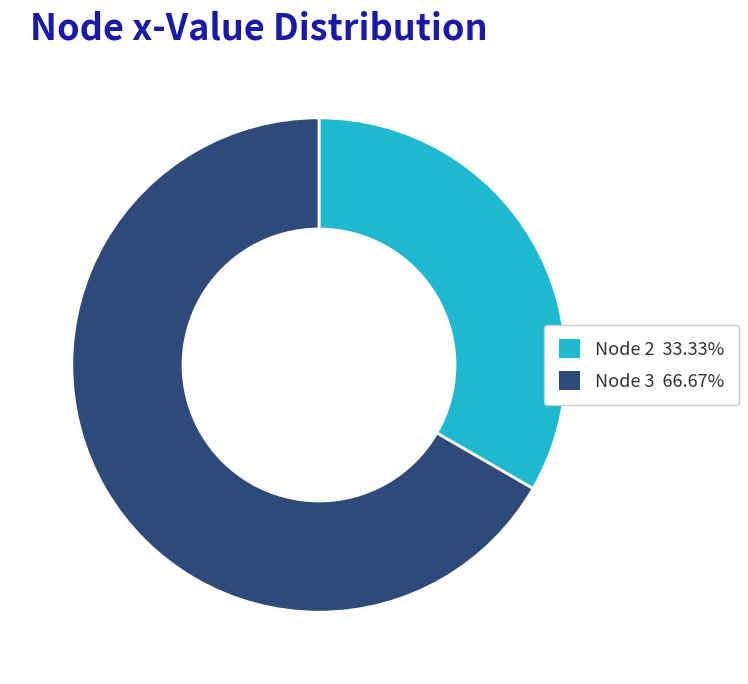

Does any single category account for the majority?

Yes